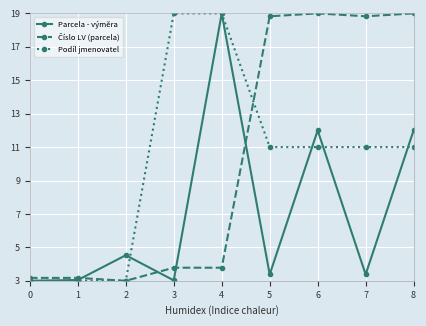

What is the value of the Podíl jmenovatel point at the 3rd from the left?

3.0